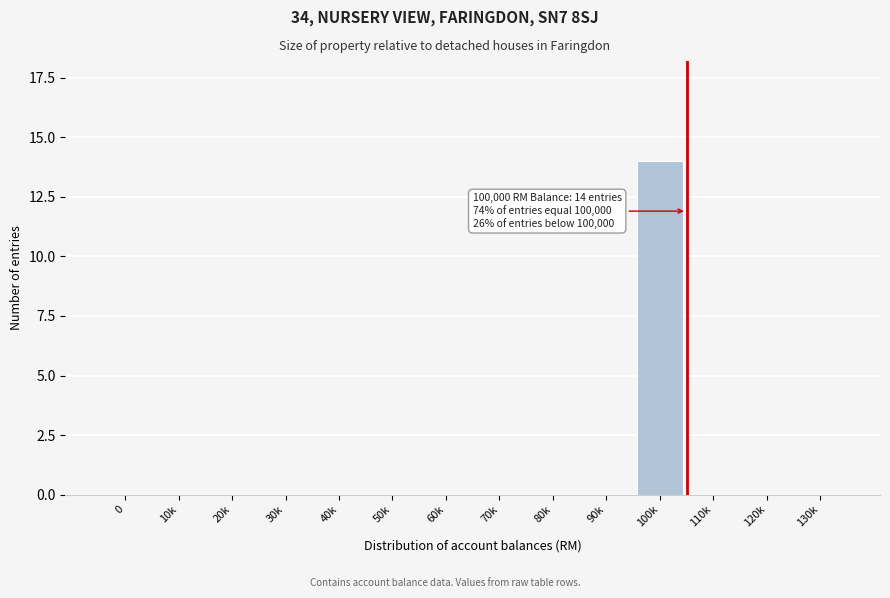

Reading left to right, what are all the values shown in this chart?

0=0	10k=0	20k=0	30k=0	40k=0	50k=0	60k=0	70k=0	80k=0	90k=0	100k=14	110k=0	120k=0	130k=0